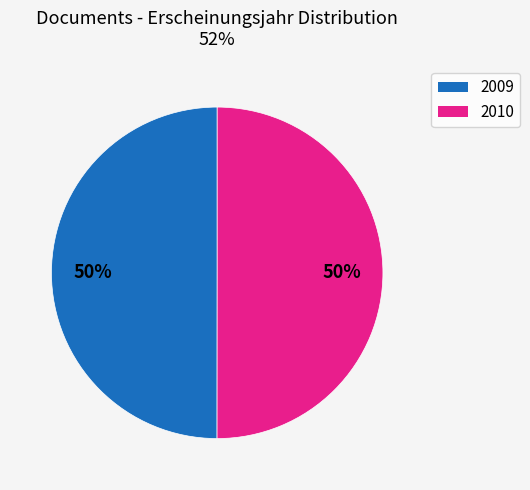

To the nearest percent, what is the average slice percentage?

50%